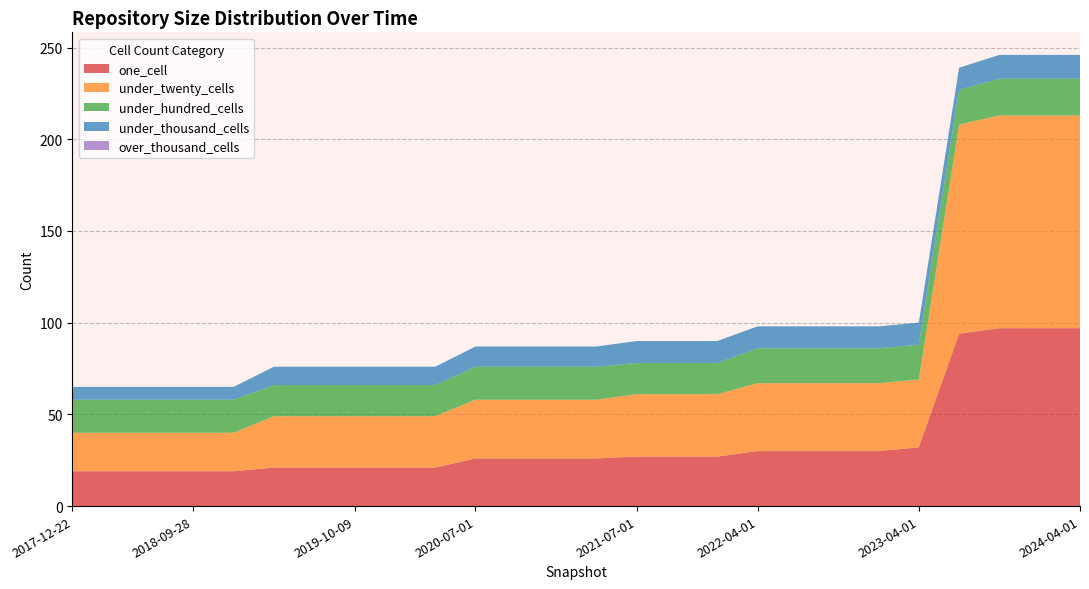

Reading left to right, what are all the values shown in this chart?

one_cell: 2017-12-22=19	2018-04-09=19	2018-07-11=19	2018-09-28=19	2019-01-01=19	2019-04-06=21	2019-07-01=21	2019-10-09=21	2020-01-01=21	2020-04-01=21	2020-07-01=26	2020-10-01=26	2021-01-01=26	2021-04-01=26	2021-07-01=27	2021-10-01=27	2022-01-01=27	2022-04-01=30	2022-07-01=30	2022-10-01=30	2023-01-01=30	2023-04-01=32	2023-07-01=94	2023-10-01=97	2024-01-01=97	2024-04-01=97
under_twenty_cells: 2017-12-22=21	2018-04-09=21	2018-07-11=21	2018-09-28=21	2019-01-01=21	2019-04-06=28	2019-07-01=28	2019-10-09=28	2020-01-01=28	2020-04-01=28	2020-07-01=32	2020-10-01=32	2021-01-01=32	2021-04-01=32	2021-07-01=34	2021-10-01=34	2022-01-01=34	2022-04-01=37	2022-07-01=37	2022-10-01=37	2023-01-01=37	2023-04-01=37	2023-07-01=114	2023-10-01=116	2024-01-01=116	2024-04-01=116
under_hundred_cells: 2017-12-22=18	2018-04-09=18	2018-07-11=18	2018-09-28=18	2019-01-01=18	2019-04-06=17	2019-07-01=17	2019-10-09=17	2020-01-01=17	2020-04-01=17	2020-07-01=18	2020-10-01=18	2021-01-01=18	2021-04-01=18	2021-07-01=17	2021-10-01=17	2022-01-01=17	2022-04-01=19	2022-07-01=19	2022-10-01=19	2023-01-01=19	2023-04-01=19	2023-07-01=19	2023-10-01=20	2024-01-01=20	2024-04-01=20
under_thousand_cells: 2017-12-22=7	2018-04-09=7	2018-07-11=7	2018-09-28=7	2019-01-01=7	2019-04-06=10	2019-07-01=10	2019-10-09=10	2020-01-01=10	2020-04-01=10	2020-07-01=11	2020-10-01=11	2021-01-01=11	2021-04-01=11	2021-07-01=12	2021-10-01=12	2022-01-01=12	2022-04-01=12	2022-07-01=12	2022-10-01=12	2023-01-01=12	2023-04-01=12	2023-07-01=12	2023-10-01=13	2024-01-01=13	2024-04-01=13
over_thousand_cells: 2017-12-22=0	2018-04-09=0	2018-07-11=0	2018-09-28=0	2019-01-01=0	2019-04-06=0	2019-07-01=0	2019-10-09=0	2020-01-01=0	2020-04-01=0	2020-07-01=0	2020-10-01=0	2021-01-01=0	2021-04-01=0	2021-07-01=0	2021-10-01=0	2022-01-01=0	2022-04-01=0	2022-07-01=0	2022-10-01=0	2023-01-01=0	2023-04-01=0	2023-07-01=0	2023-10-01=0	2024-01-01=0	2024-04-01=0